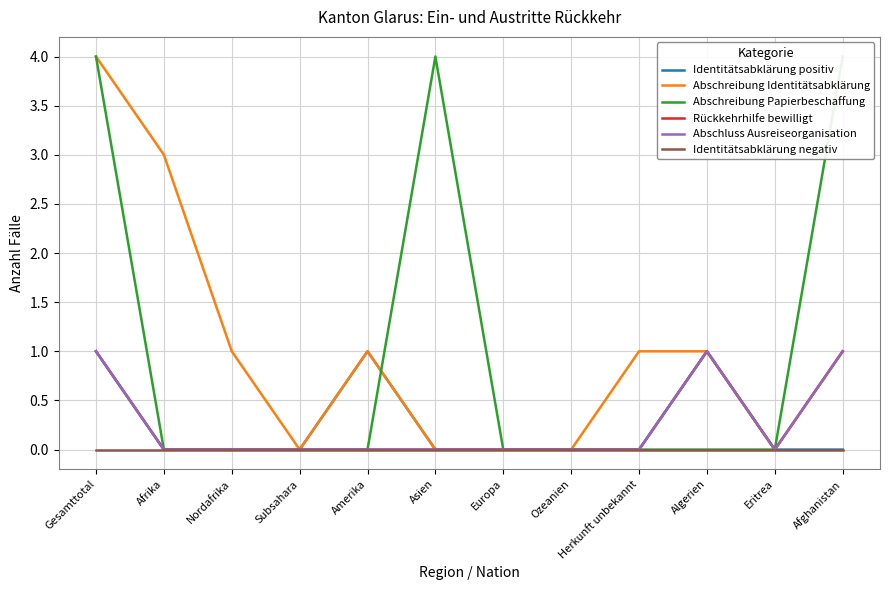

Which series has the widest spread of values?

Abschreibung Identitätsabklärung